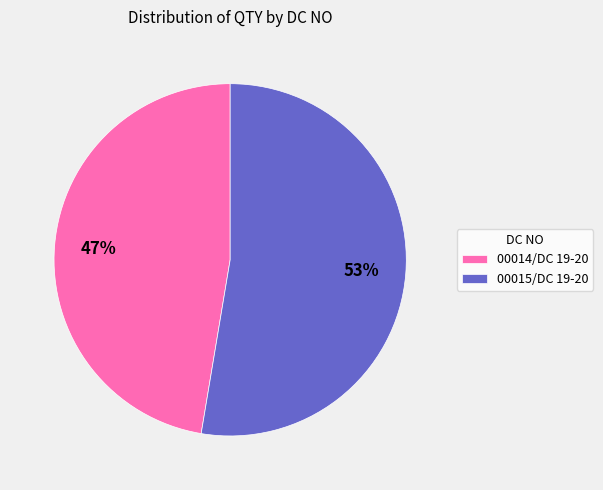

To the nearest percent, what is the average slice percentage?

50%